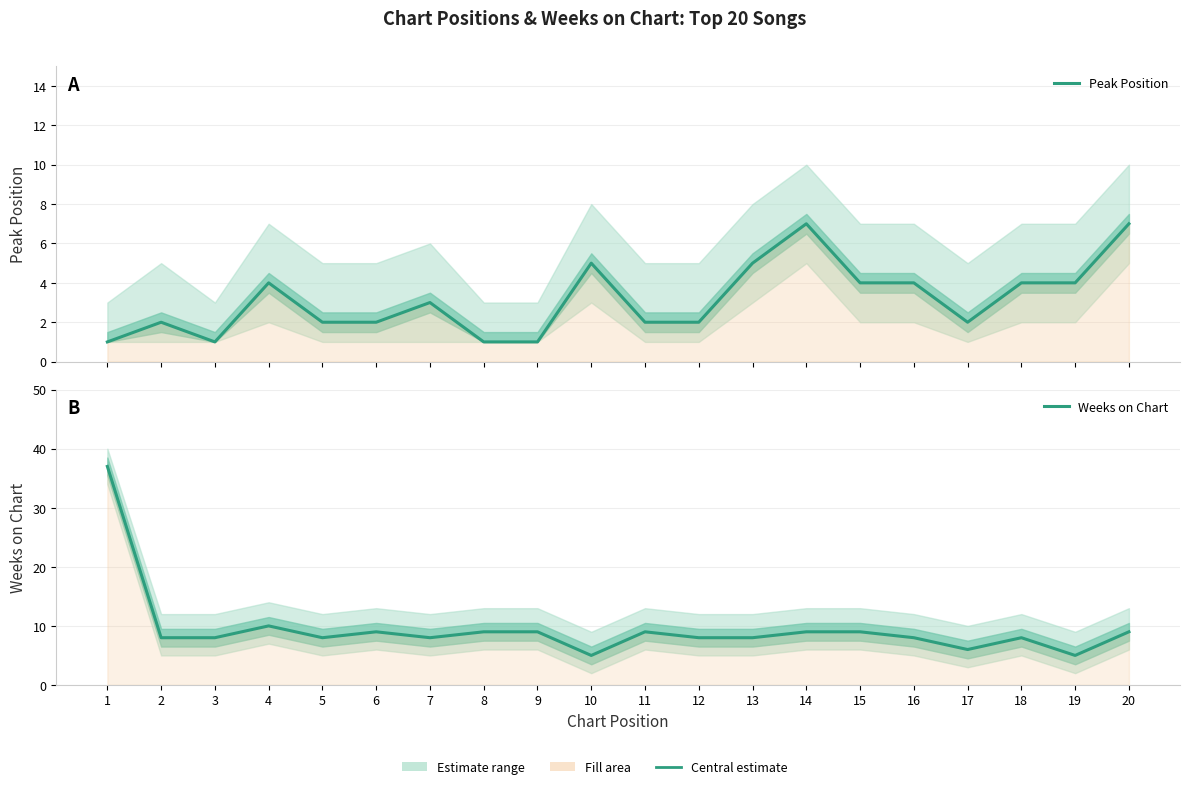

What is the maximum value for Peak Position?

7